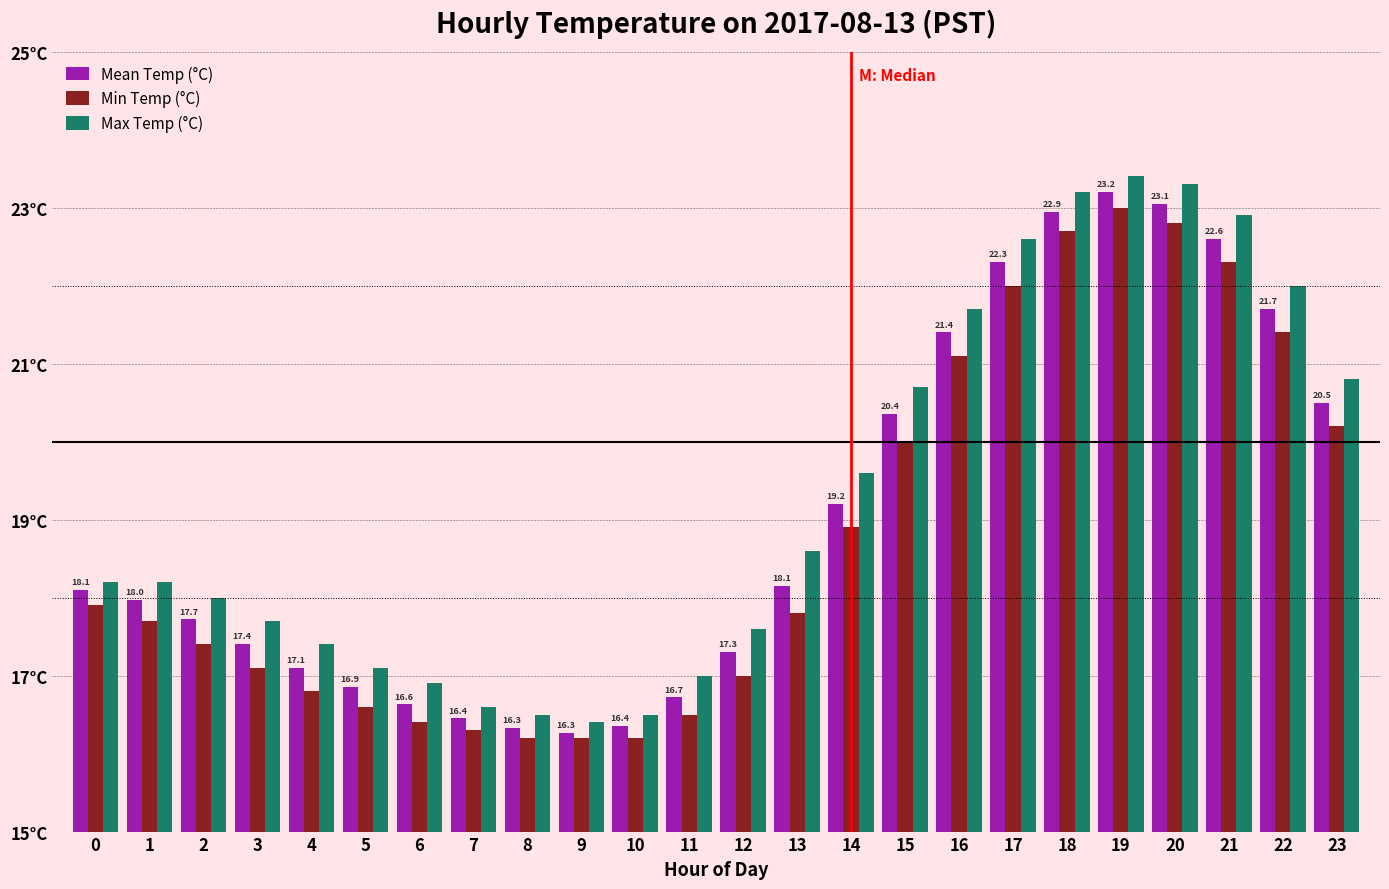

What are all the series names shown in the legend?

Mean Temp (°C), Min Temp (°C), Max Temp (°C)